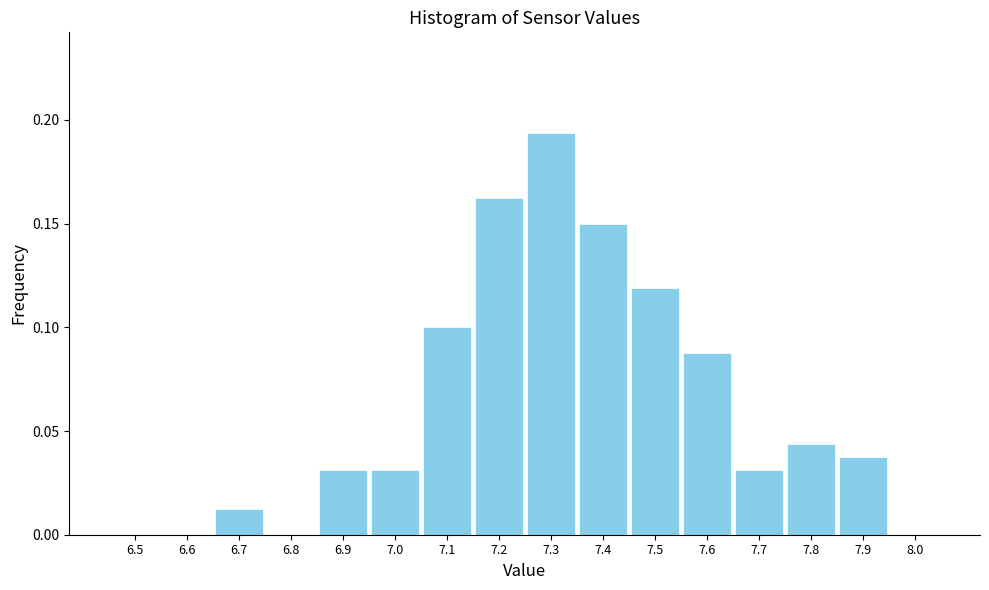

The chart shows a value of 0.1 at 7.5. True or false?

True